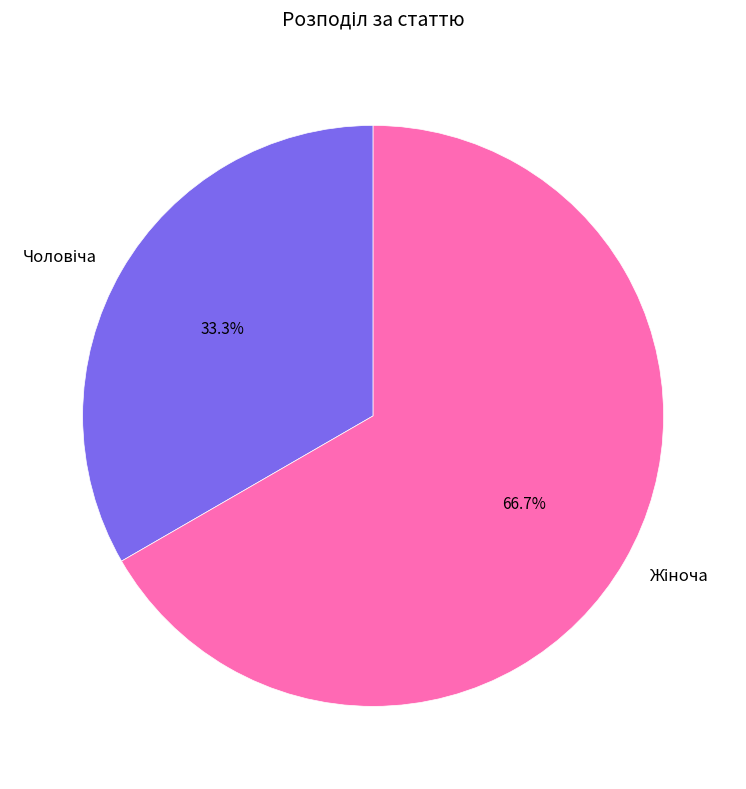

Count the number of slices in the pie.

2